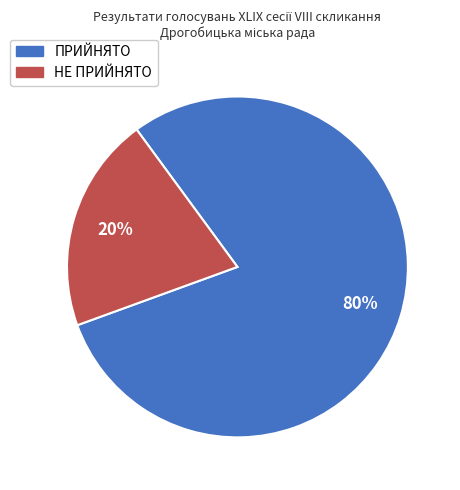

Do НЕ ПРИЙНЯТО and ПРИЙНЯТО together represent more than half of the pie?

Yes